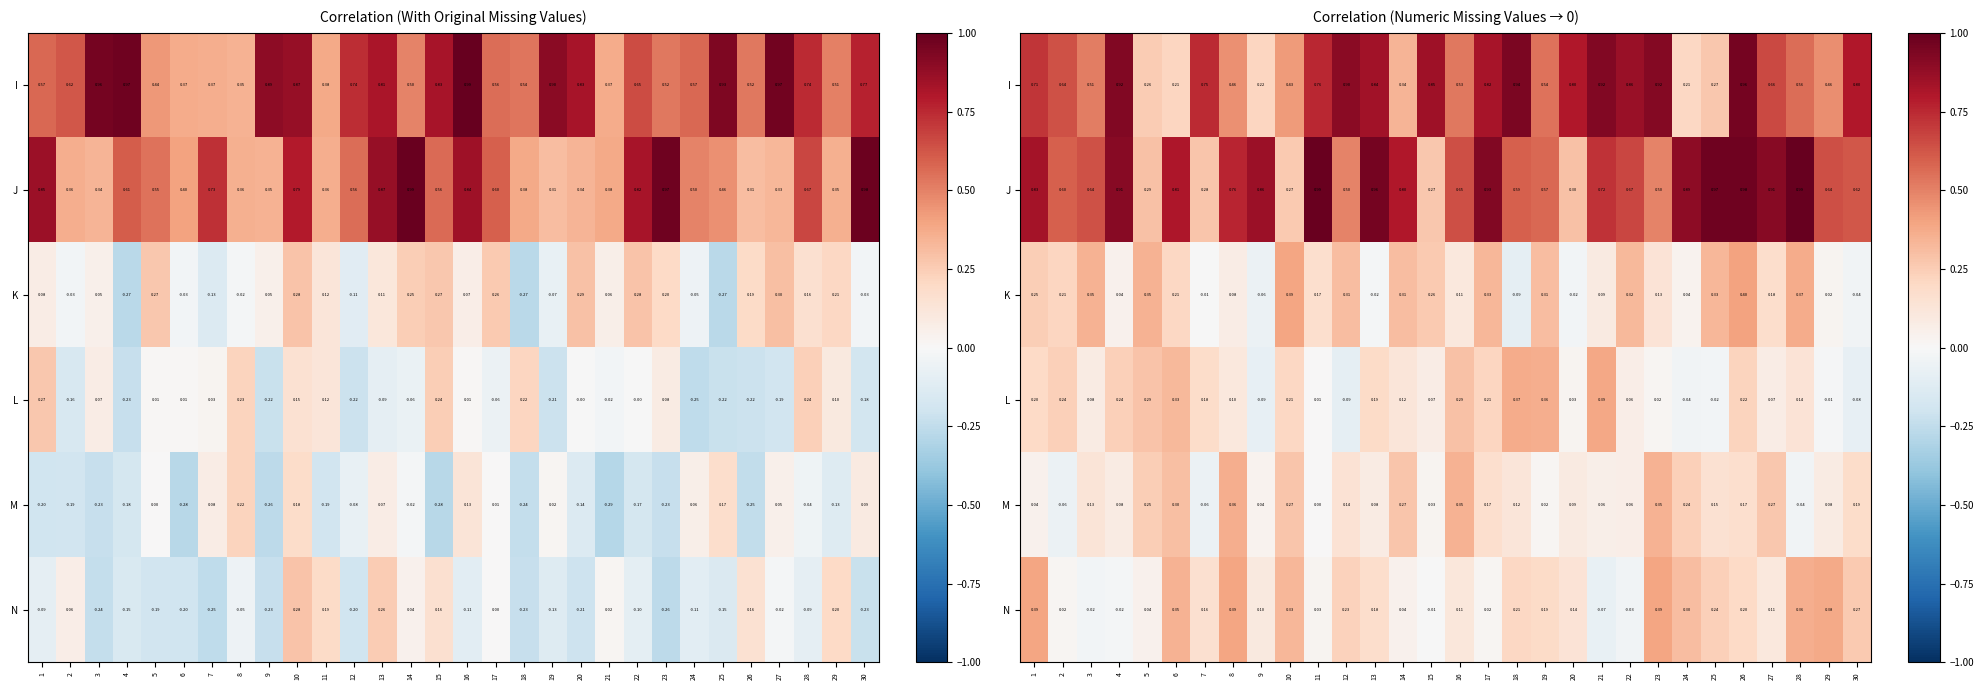

What is the minimum value for L?

-0.1